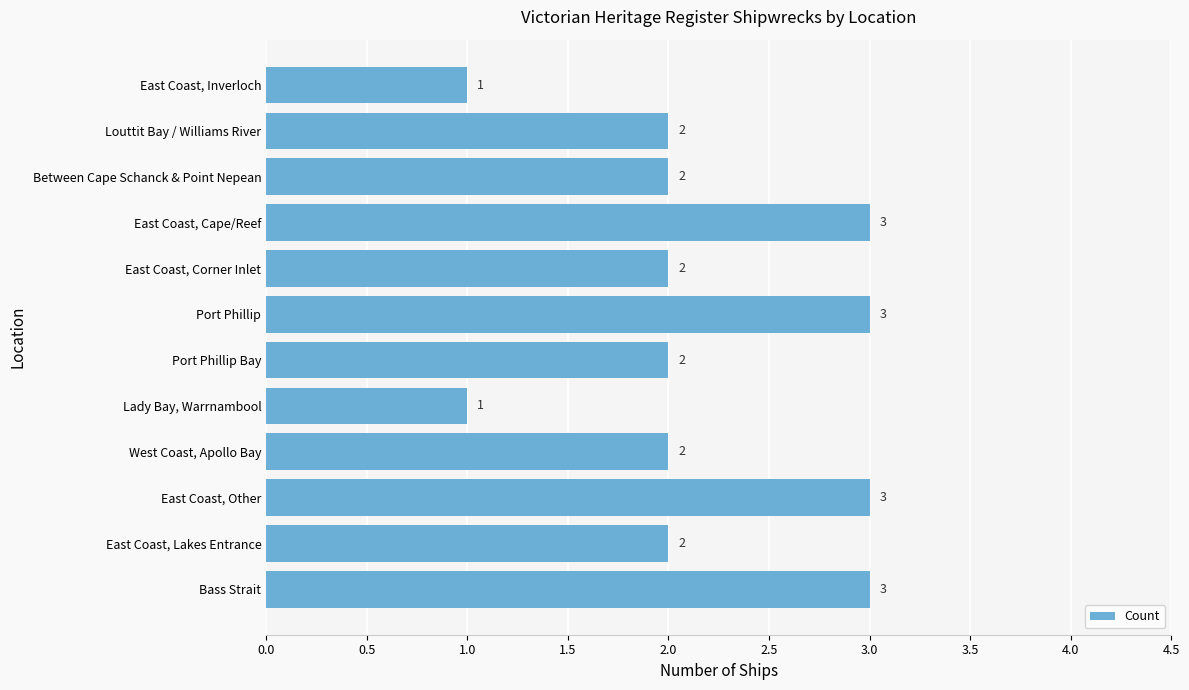

How many bars are there in total?

12